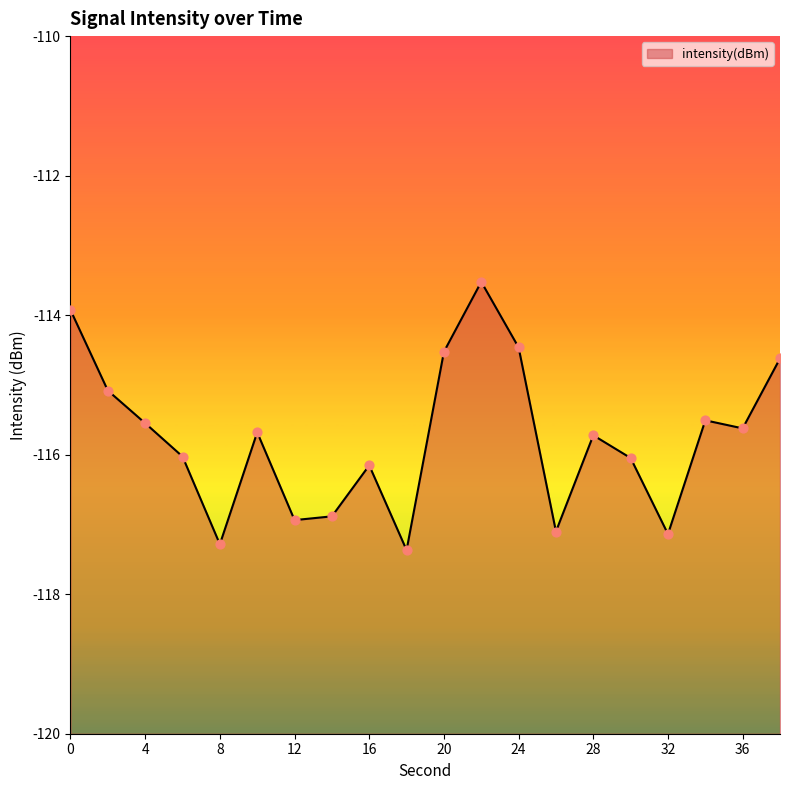

What is the change in value from 28 to 38?

+1.1